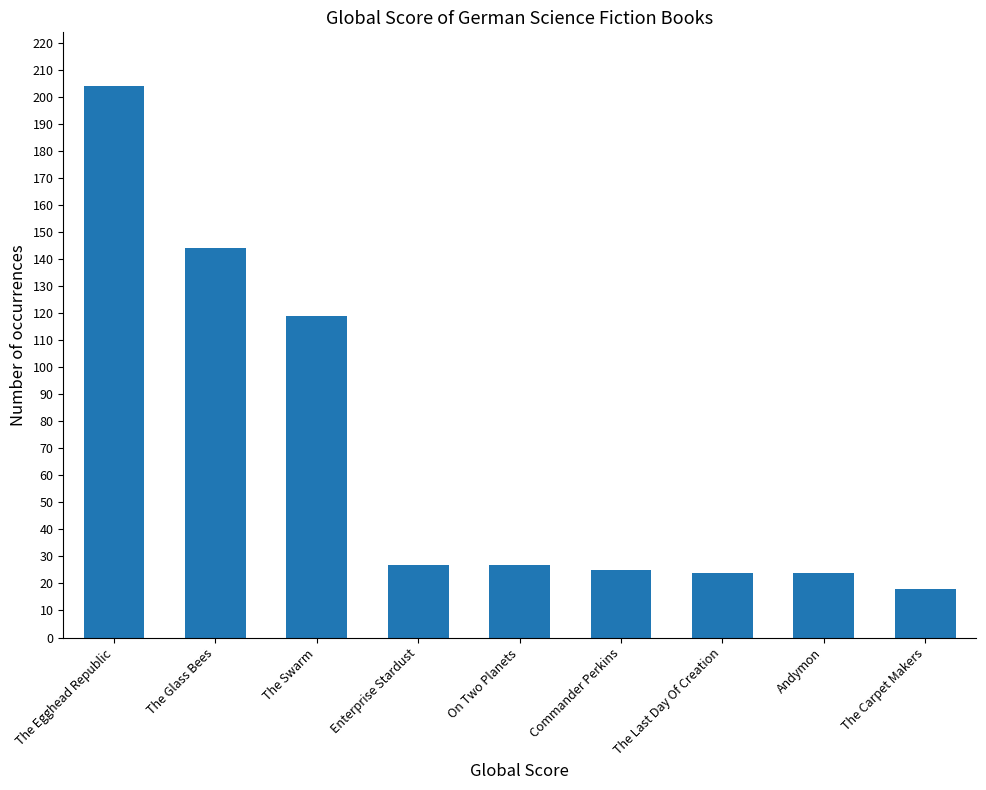

What is the value of the 3rd bar from the left?

119